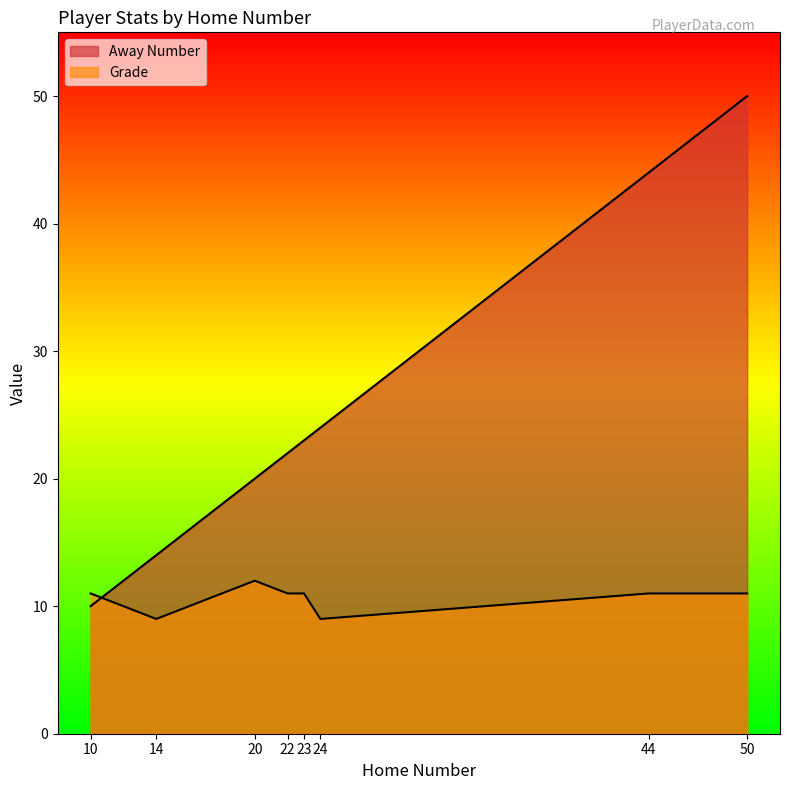

Read the Away Number value at 14, to the nearest 5.

15